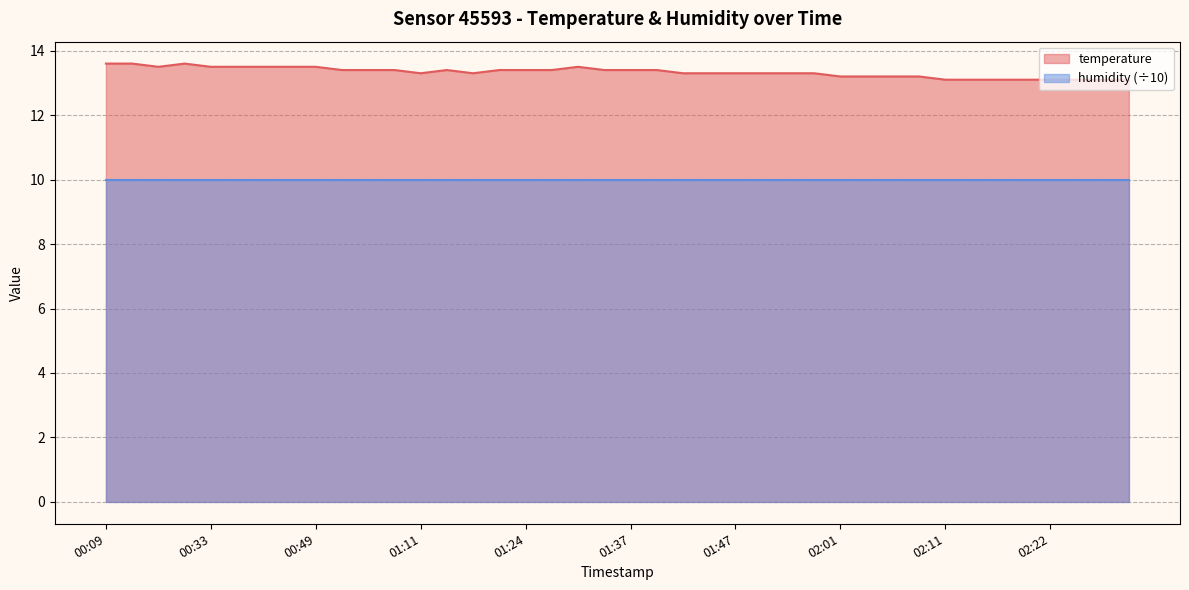

What is the ratio of the value at 01:56 to the value at 00:28?

1.0